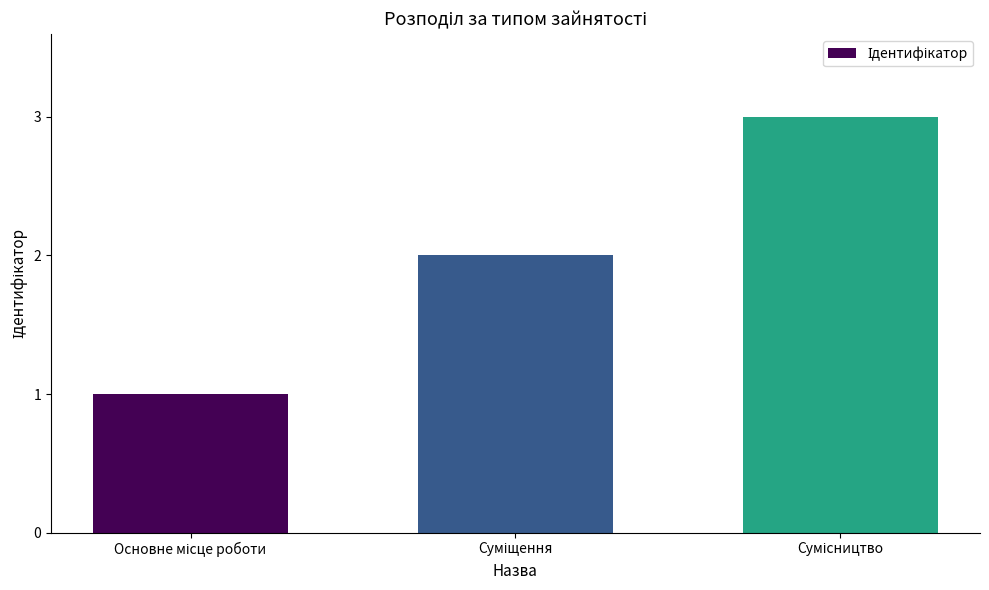

What is the sum of all values?

6